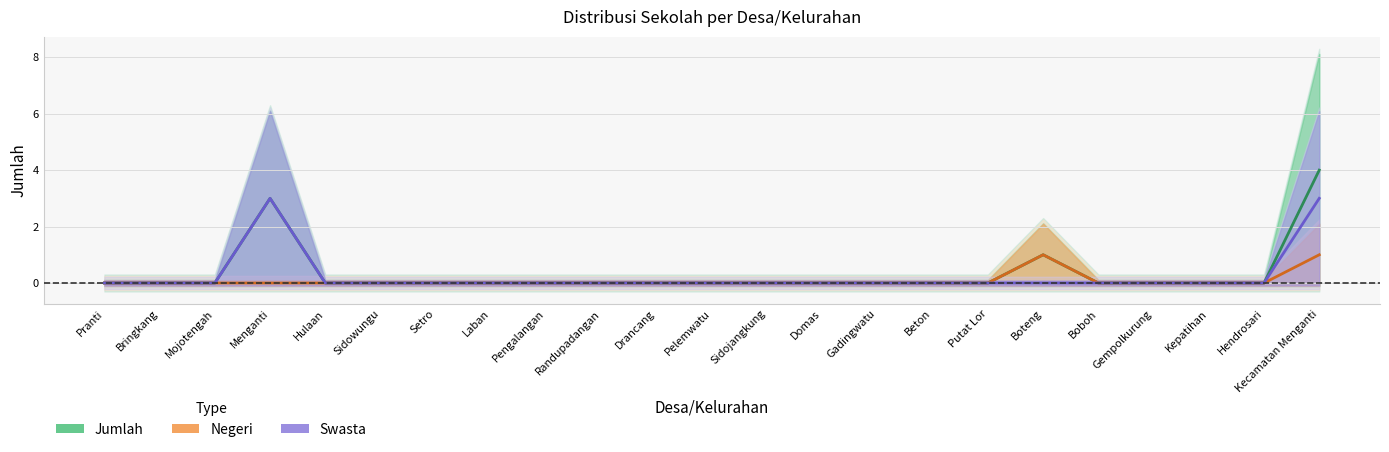

Rank the categories by Negeri value from highest to lowest.

Boteng, Kecamatan Menganti, Pranti, Bringkang, Mojotengah, Menganti, Hulaan, Sidowungu, Setro, Laban, Pengalangan, Randupadangan, Drancang, Pelemwatu, Sidojangkung, Domas, Gadingwatu, Beton, Putat Lor, Boboh, Gempolkurung, Kepatihan, Hendrosari